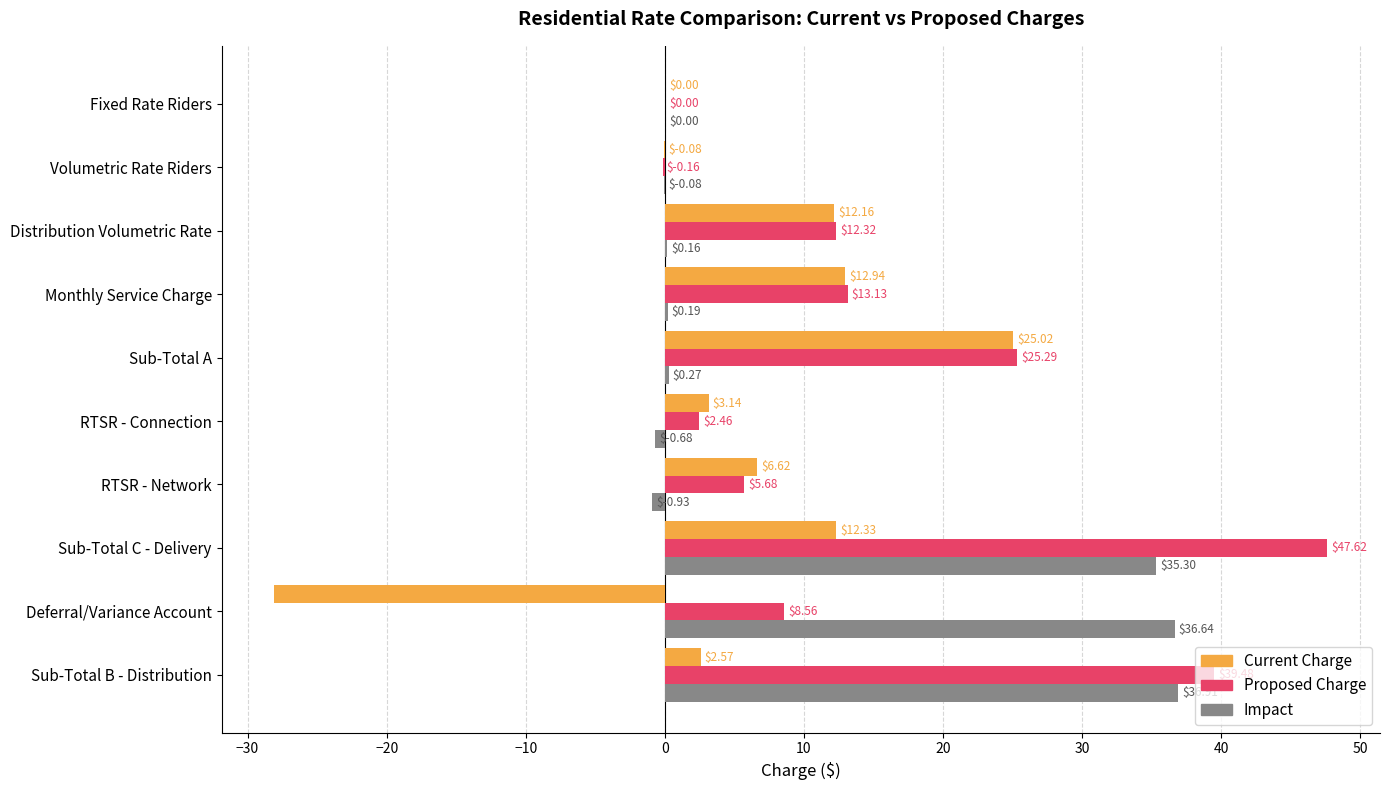

How many distinct data groups are displayed?

3